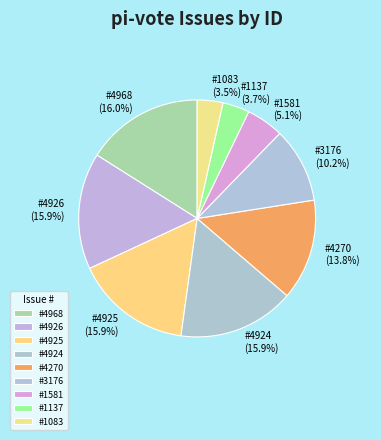

How much of the chart is everything except #4924?

84.1%